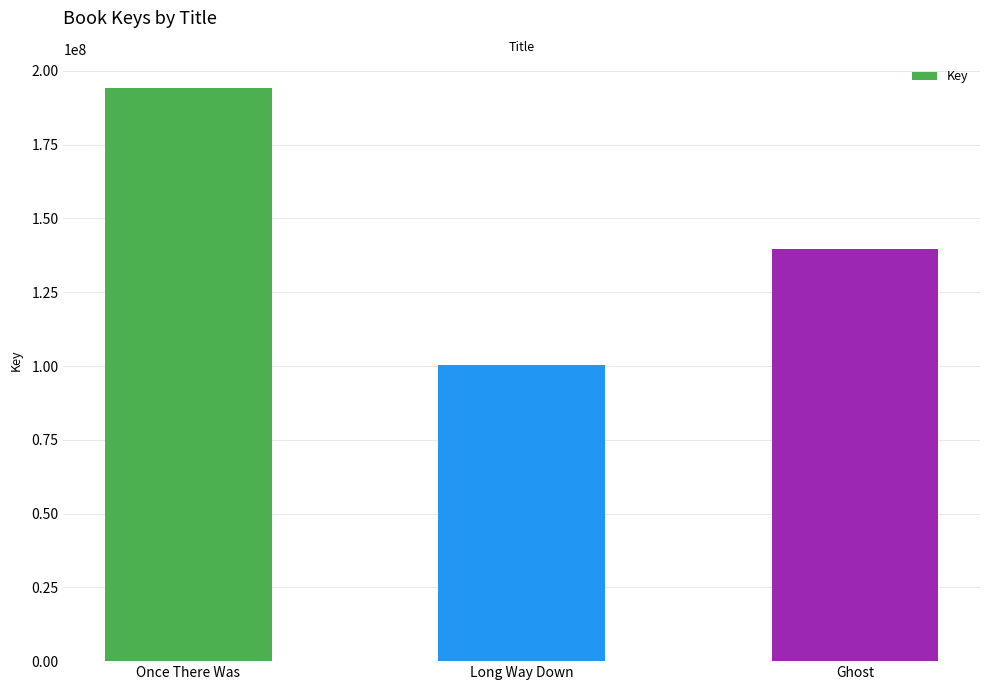

What is the change in value from Long Way Down to Ghost?

+39274687